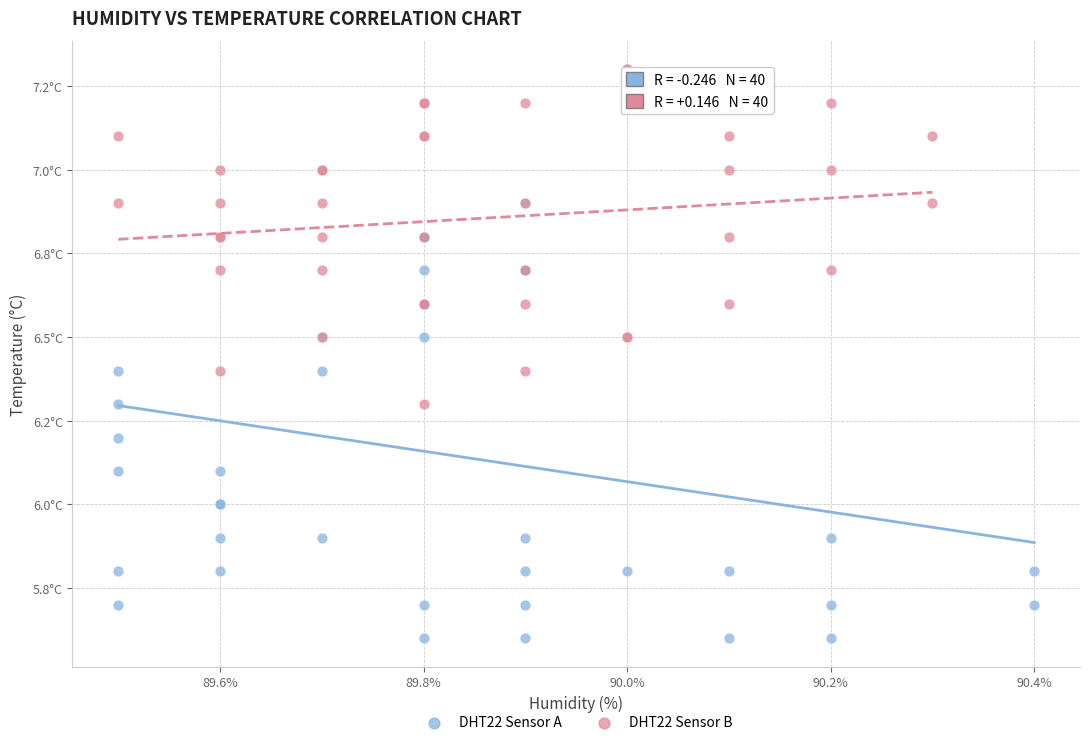

What are all the series names shown in the legend?

DHT22 Sensor A, DHT22 Sensor B